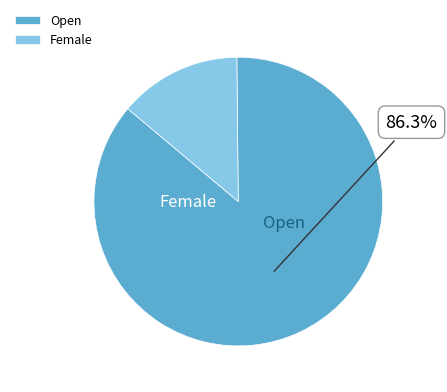

Between Female and Open, which is larger?

Open